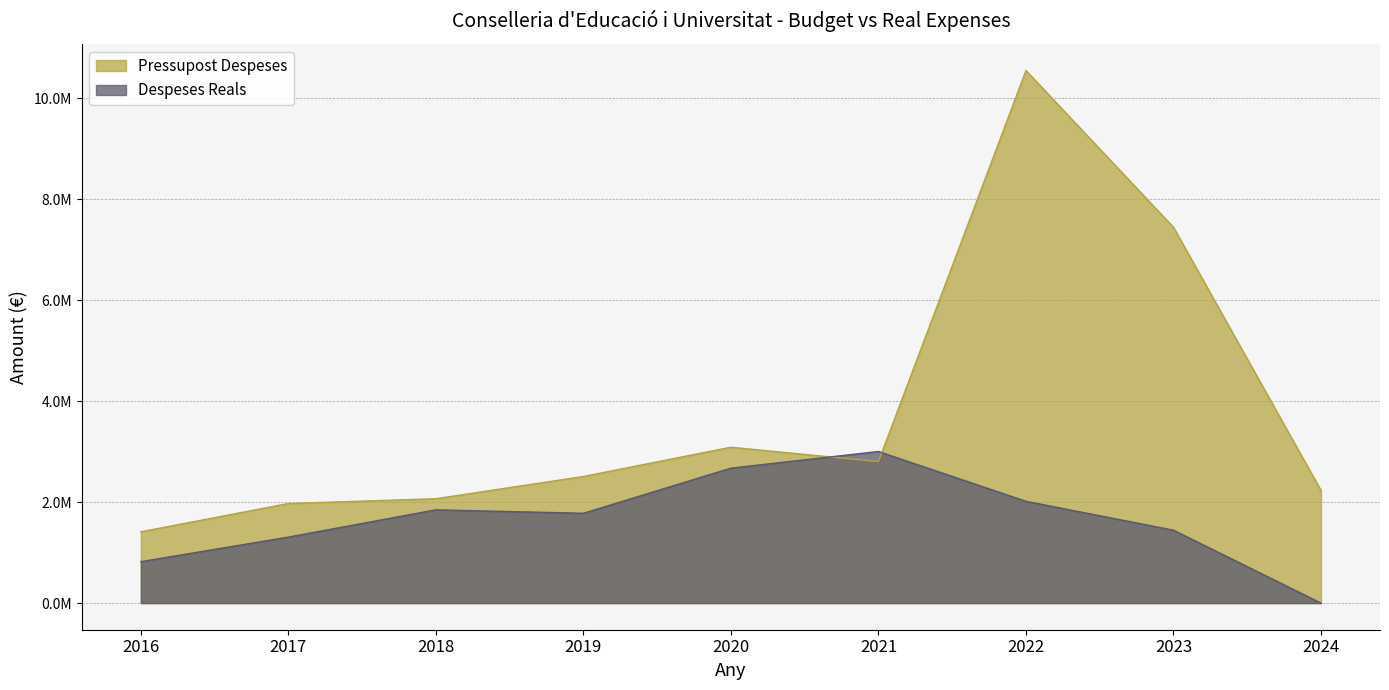

The value of Despeses Reals at 2016 is 820733.4. True or false?

True